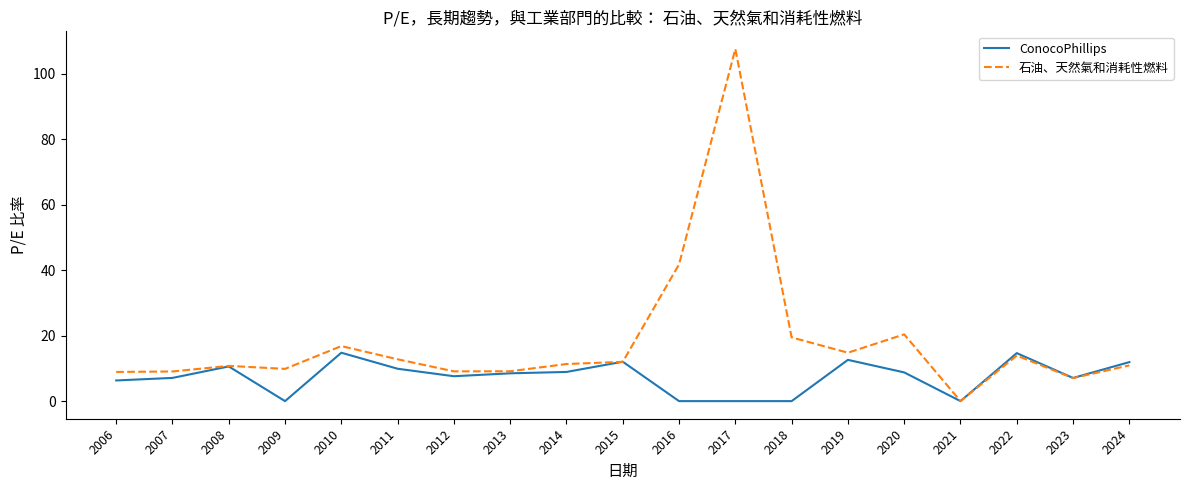

What is the difference between the highest and lowest values at 2011?

2.9